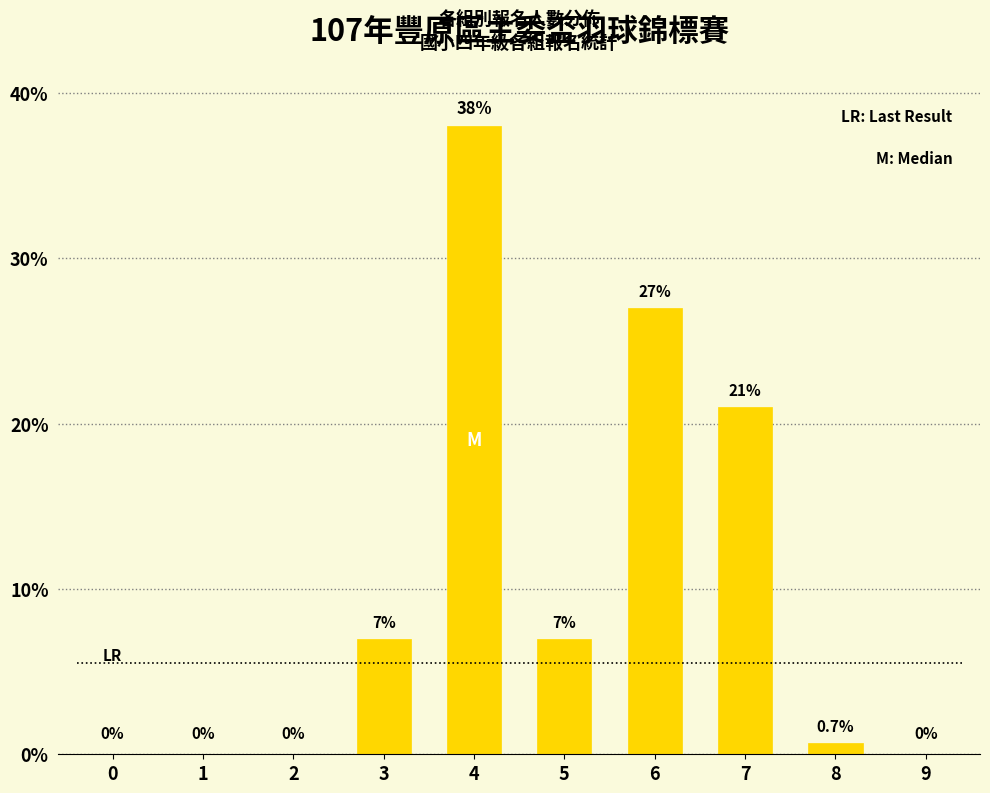

Reading left to right, list all the values displayed in this chart.

0=0.0	1=0.0	2=0.0	3=7.0	4=38.0	5=7.0	6=27.0	7=21.0	8=0.7	9=0.0